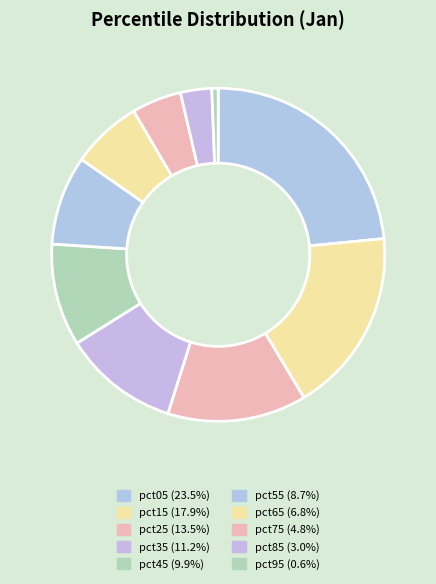

To the nearest percent, what portion does pct55 represent?

9%